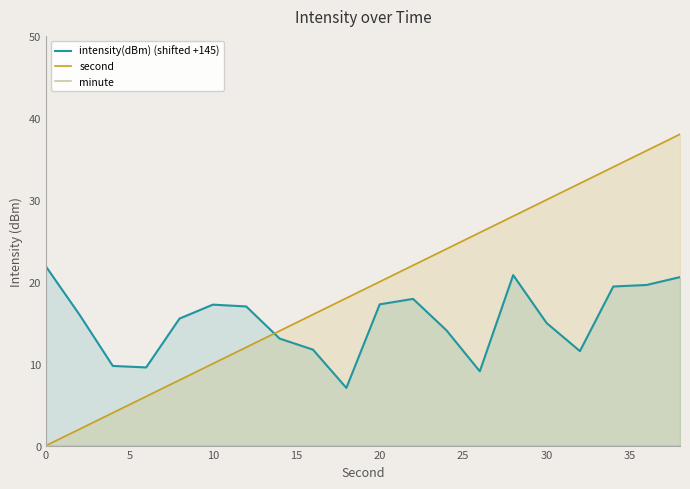

What are all the series names shown in the legend?

intensity(dBm) (shifted +145), second, minute